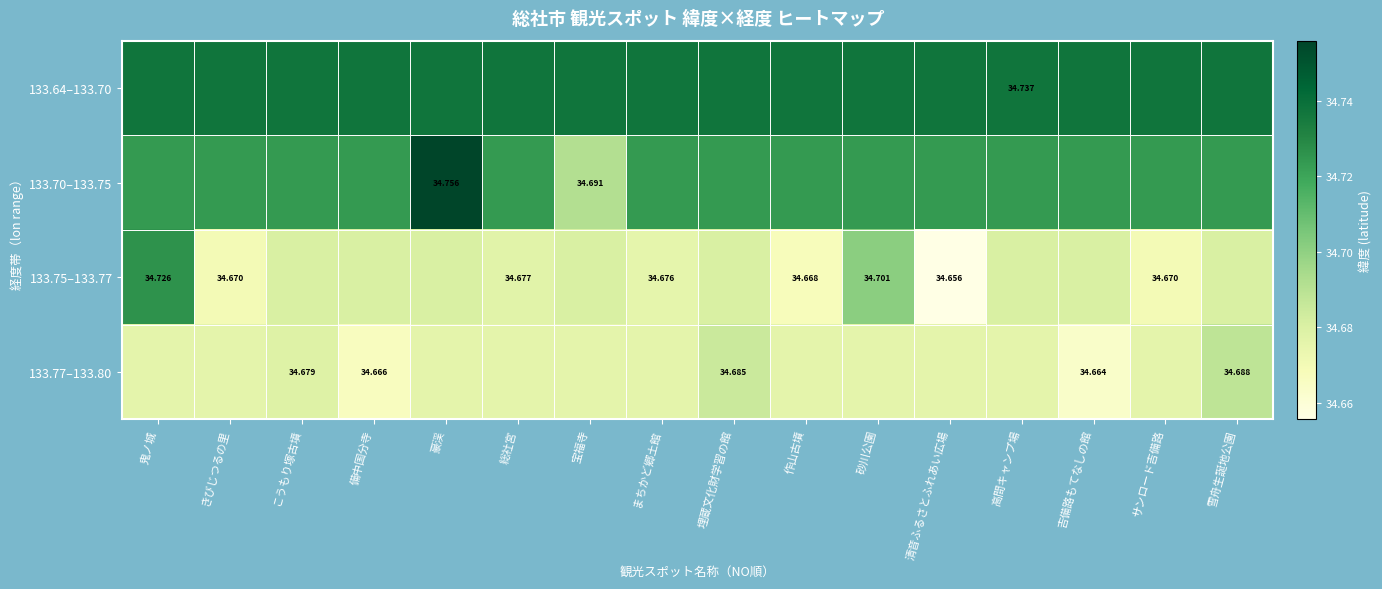

Is the value of 133.77–133.80 at 備中国分寺 greater than the value of 133.70–133.75 at 宝福寺?

No